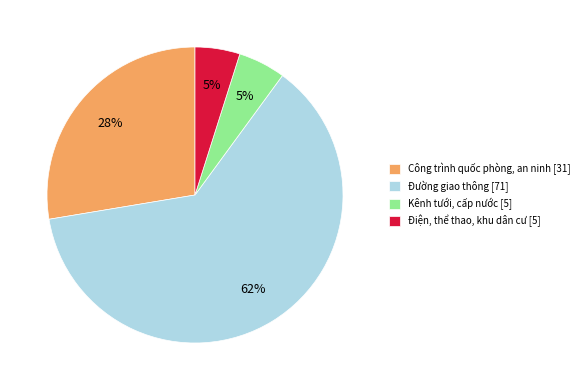

Does Công trình quốc phòng, an ninh account for over 50% of the chart?

No